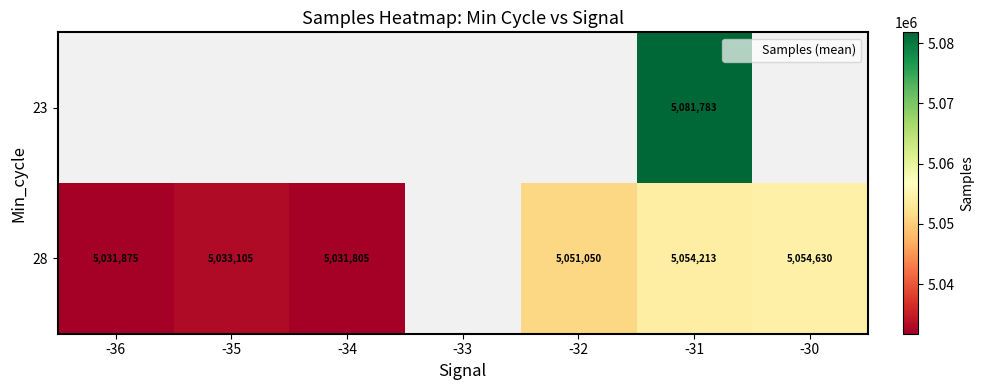

Between -34 and -30, which is larger?

-30